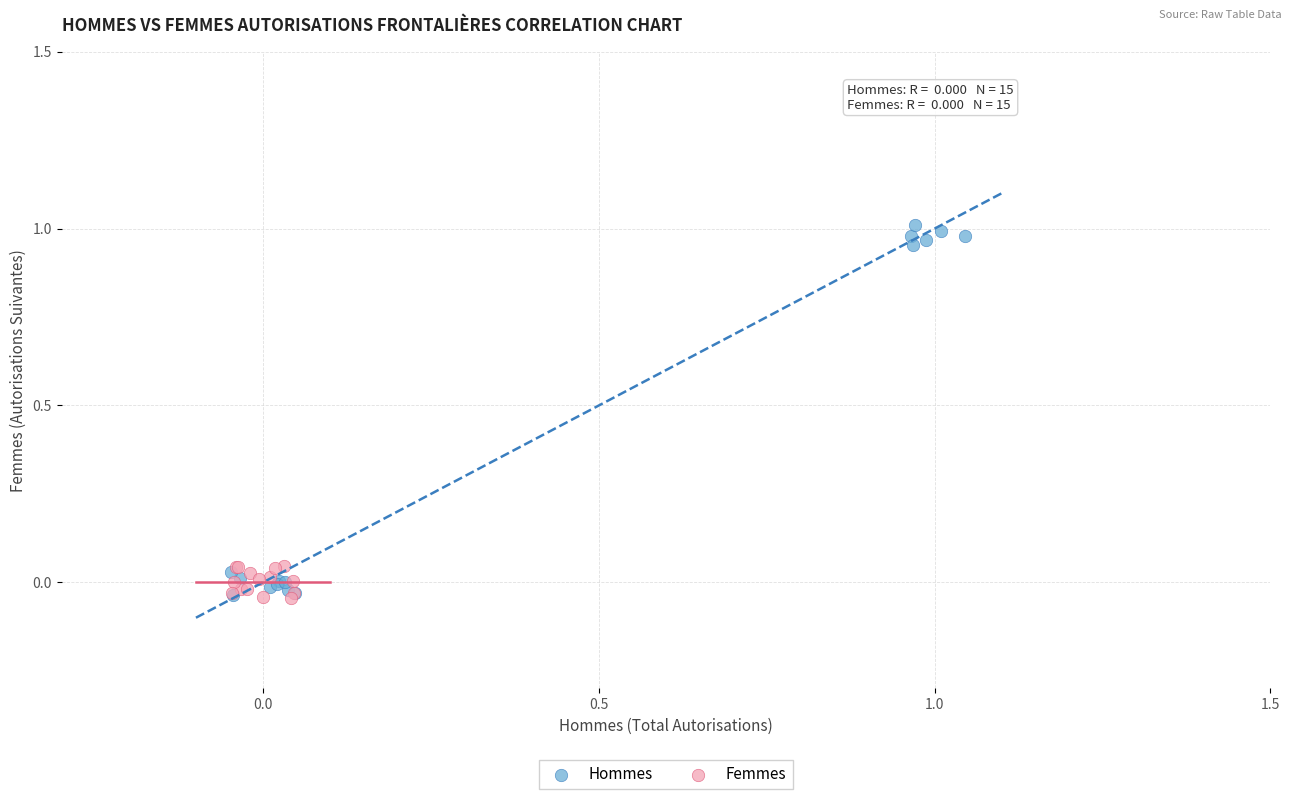

Which series reaches the maximum Y coordinate?

Hommes